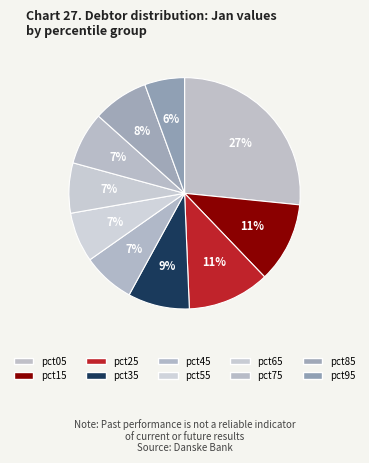

What percentage is the pct85 slice, to the nearest percent?

8%